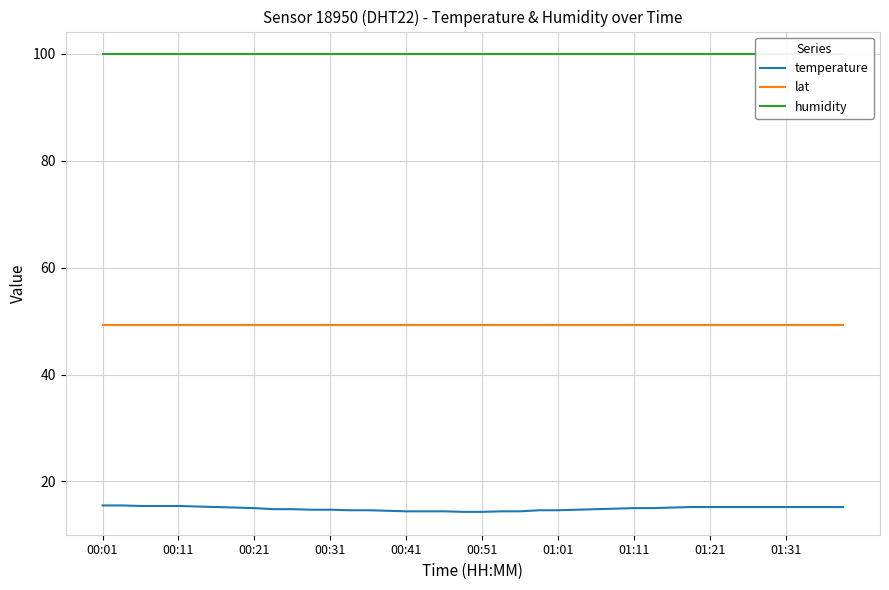

What are all the series names shown in the legend?

temperature, lat, humidity